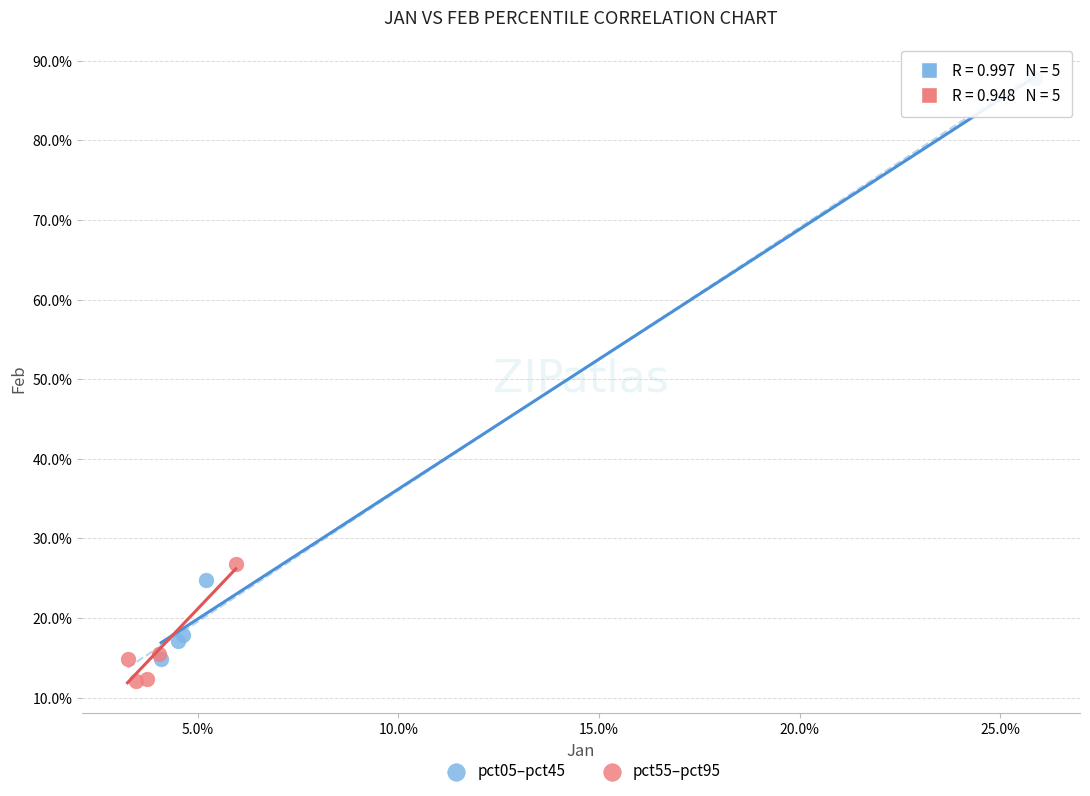

What are all the series names shown in the legend?

pct05–pct45, pct55–pct95